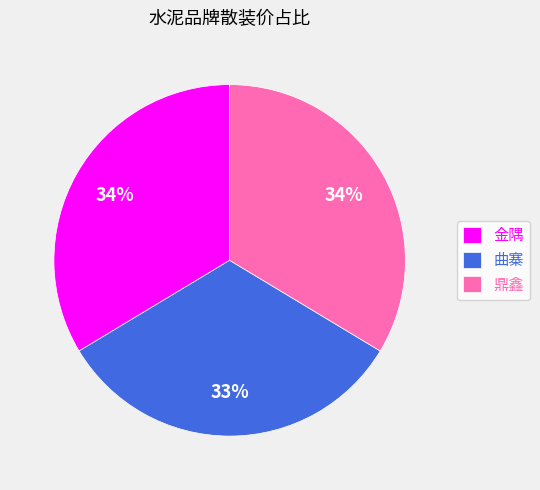

Does 曲寨 represent more than half of the total?

No